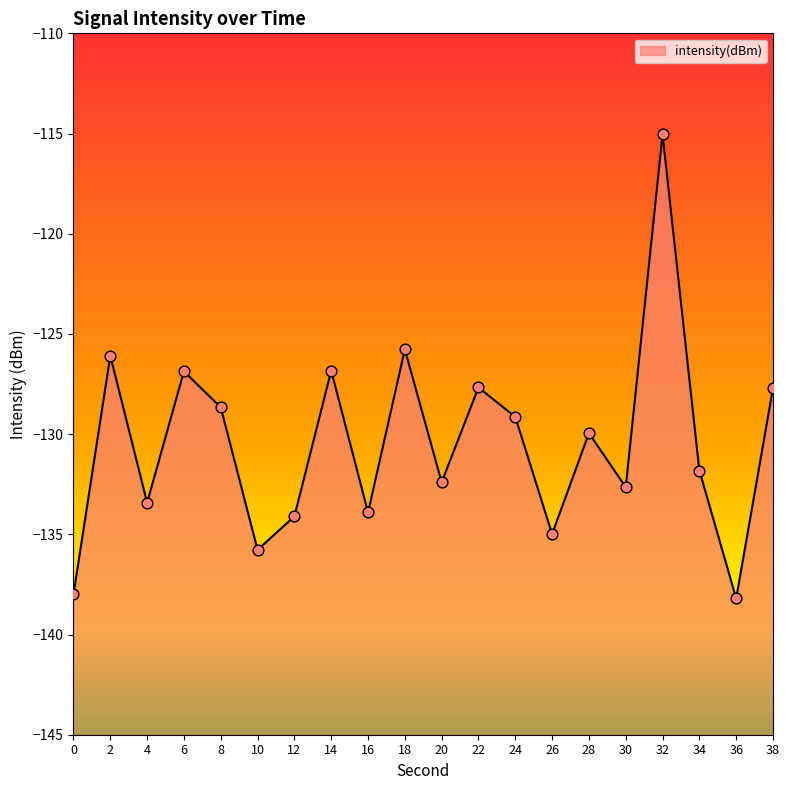

Between 8 and 0, which is larger?

8